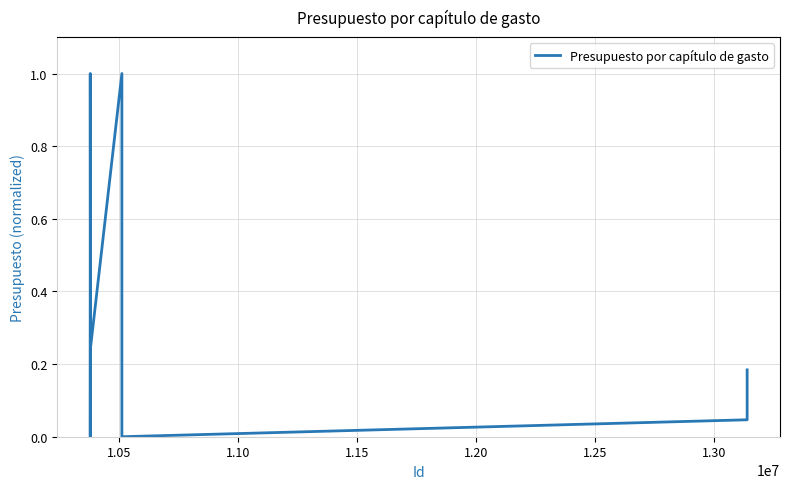

What is the value of the 14th point from the left?

0.8